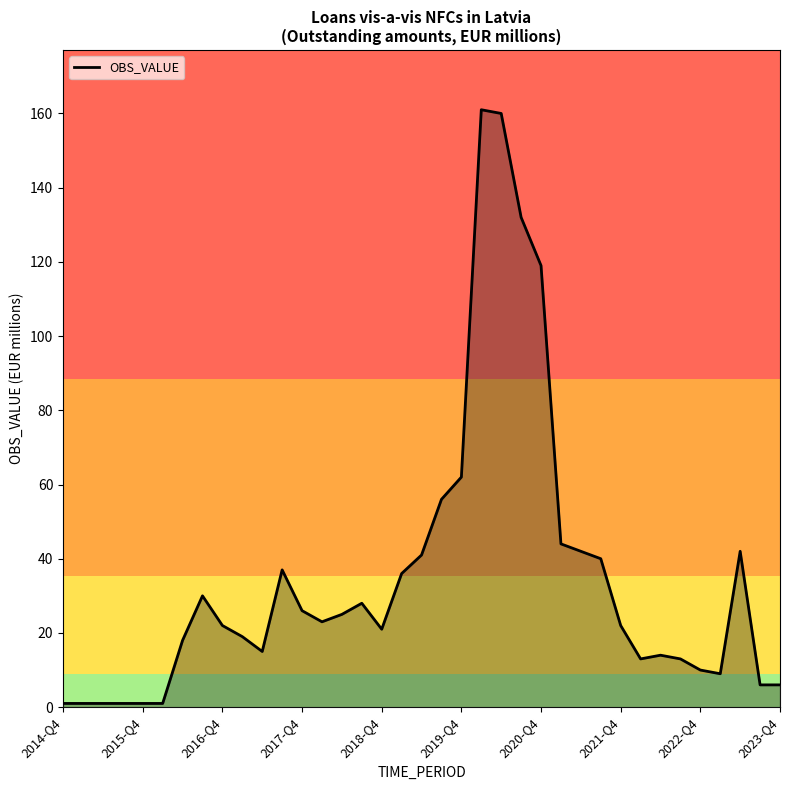

What is the greatest value displayed?

161